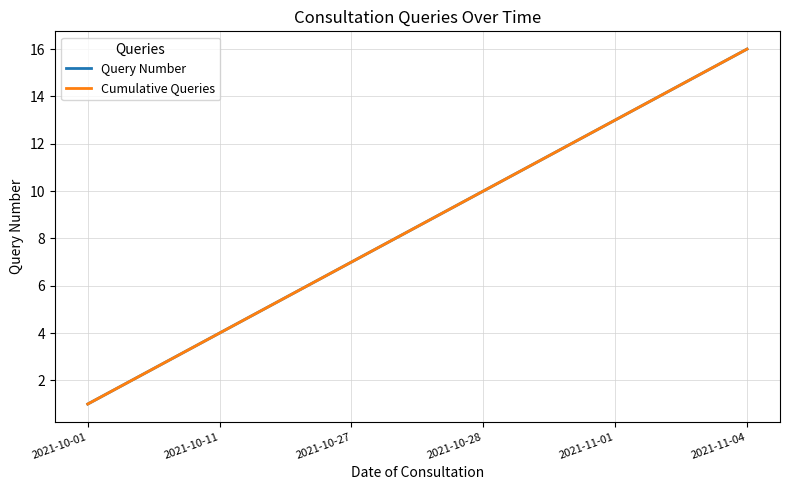

Does the chart display data point markers on the line(s)?

No